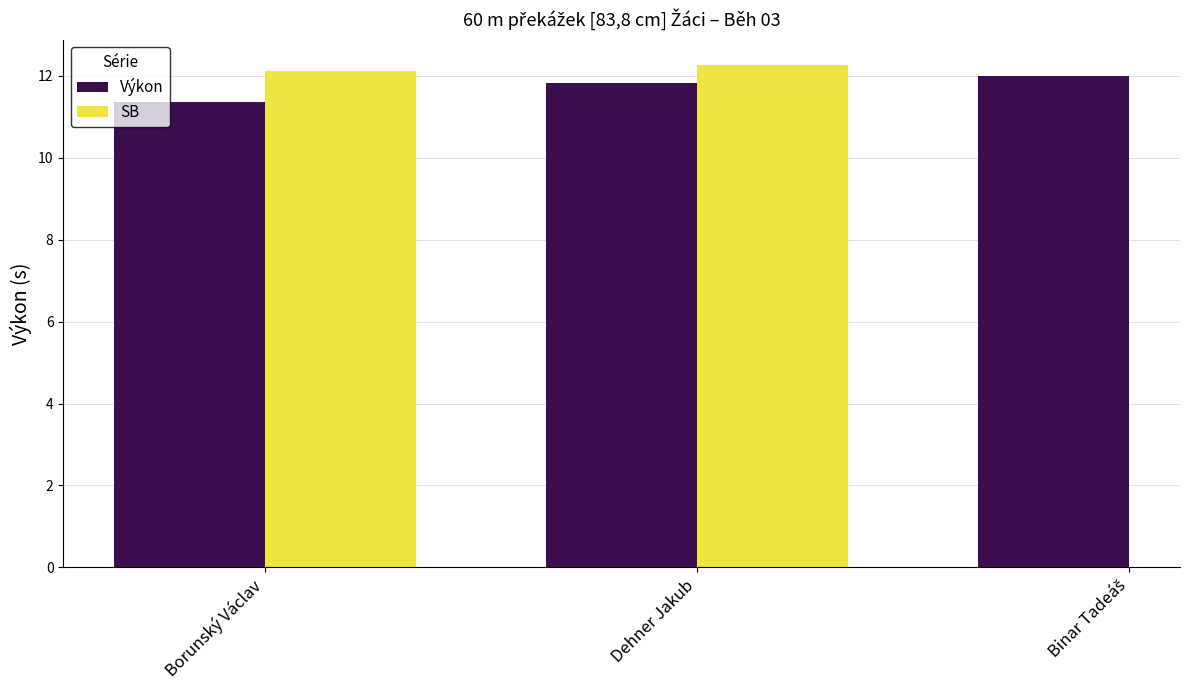

How many groups of bars are there?

3